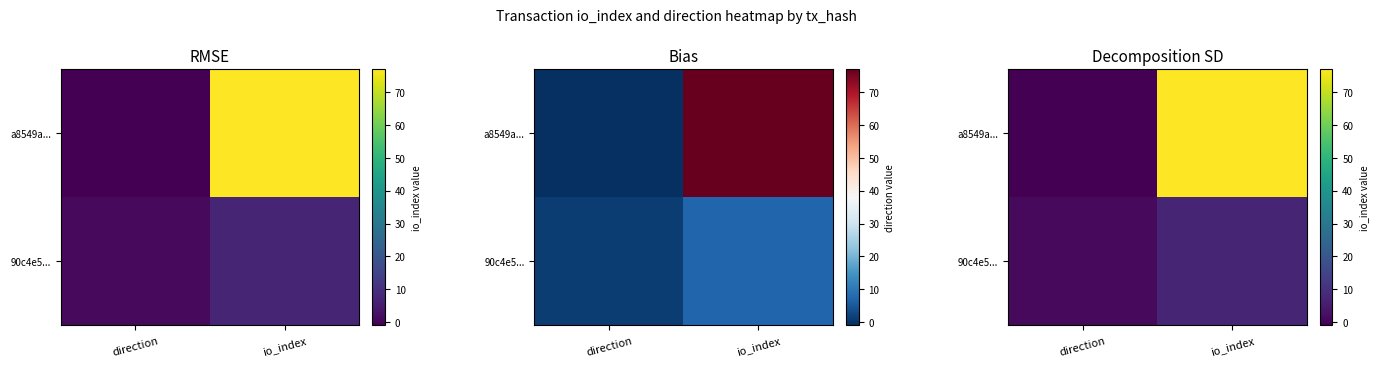

True or false: 90c4e5... has a value of 1 at direction.

True